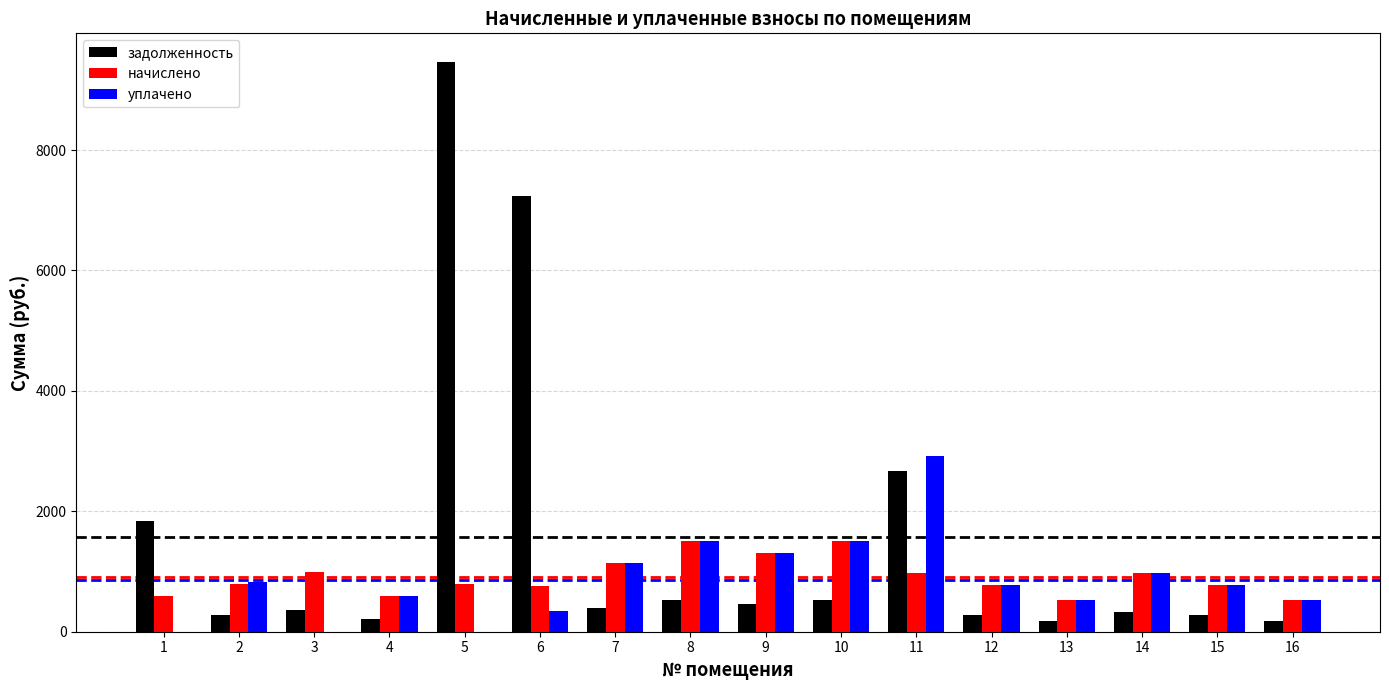

Which series has the largest total across all categories?

задолженность